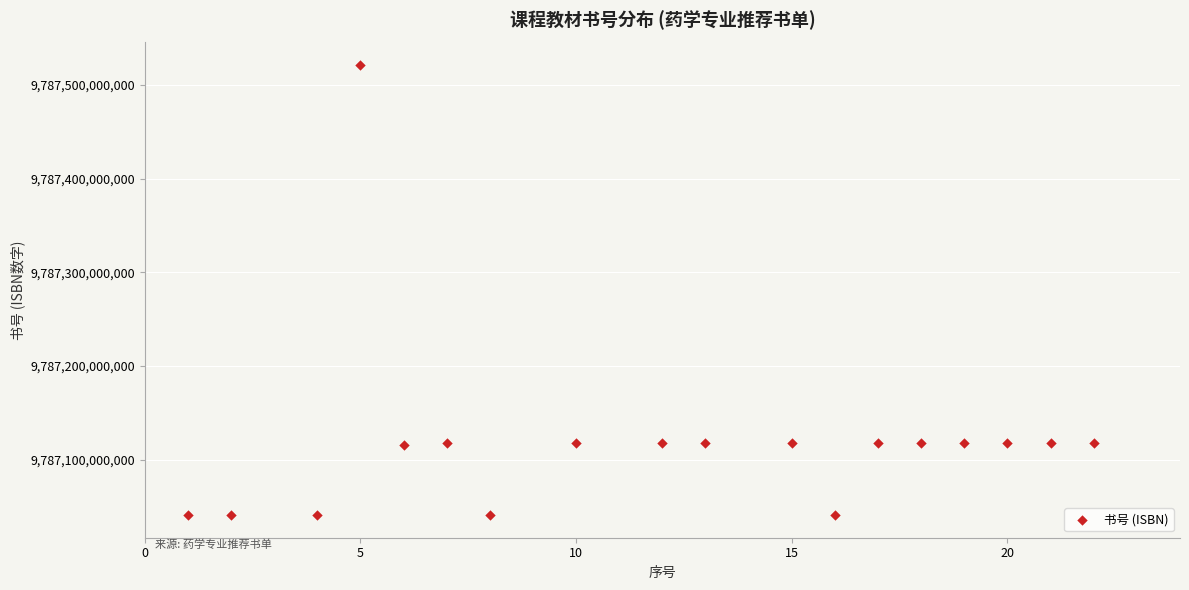

What is the range of X values (max minus min)?

21